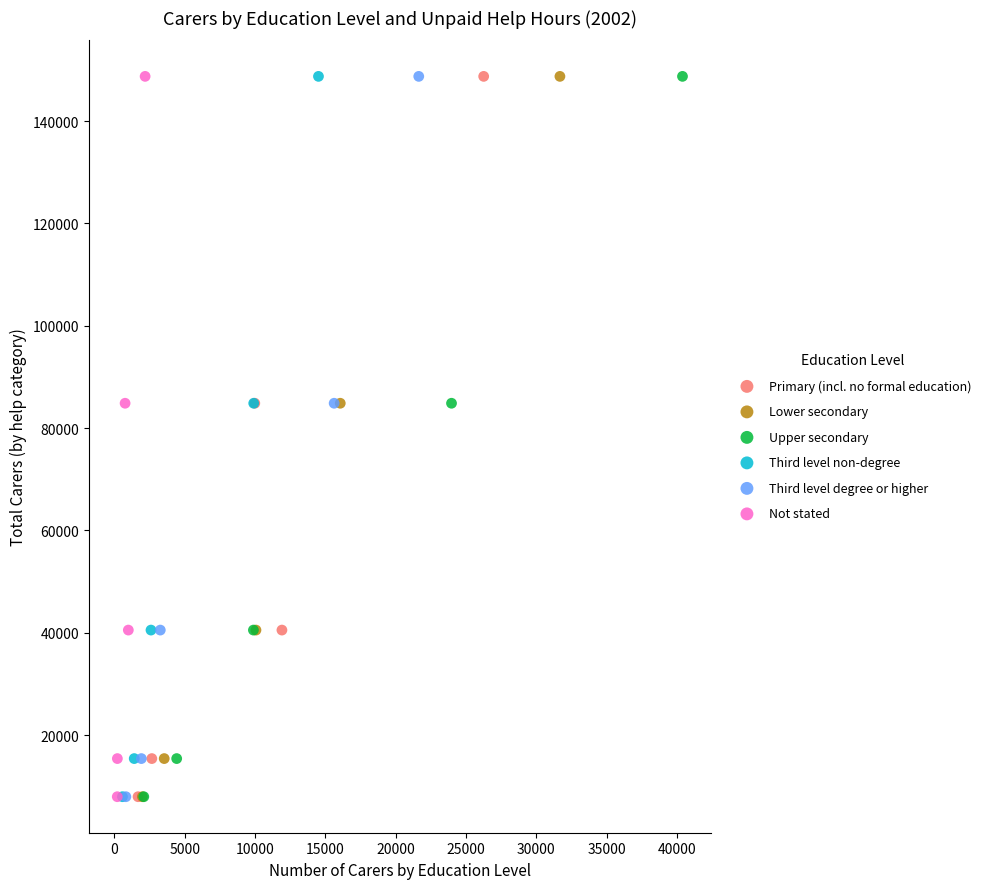

What are all the series names shown in the legend?

Primary (incl. no formal education), Lower secondary, Upper secondary, Third level non-degree, Third level degree or higher, Not stated